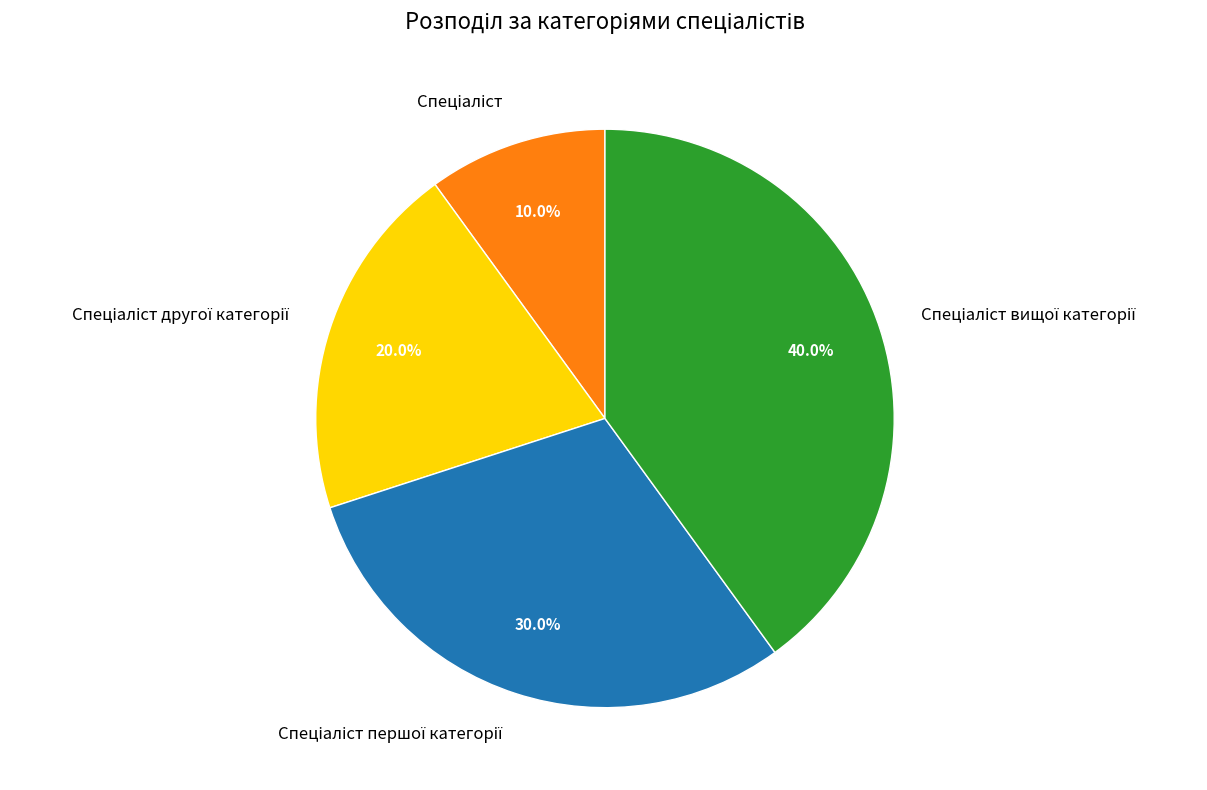

Is there any slice that represents more than half of the pie?

No